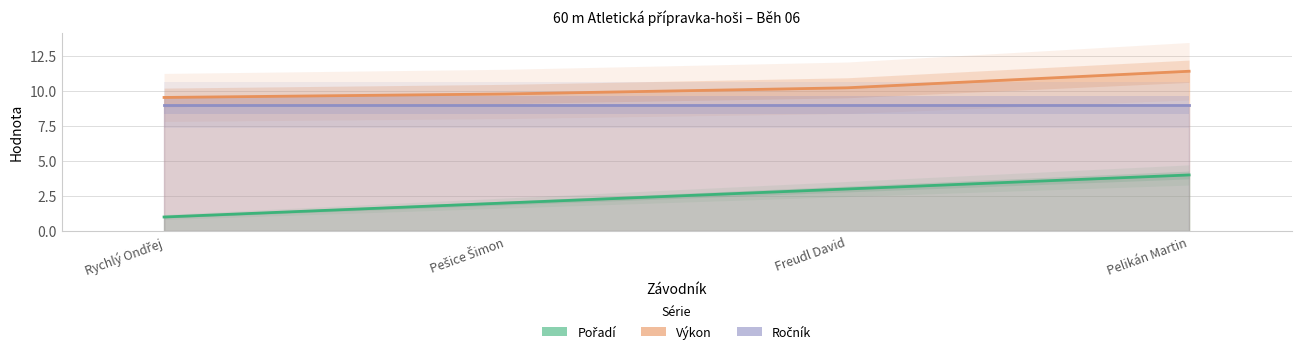

Does the chart have visible grid lines?

Yes